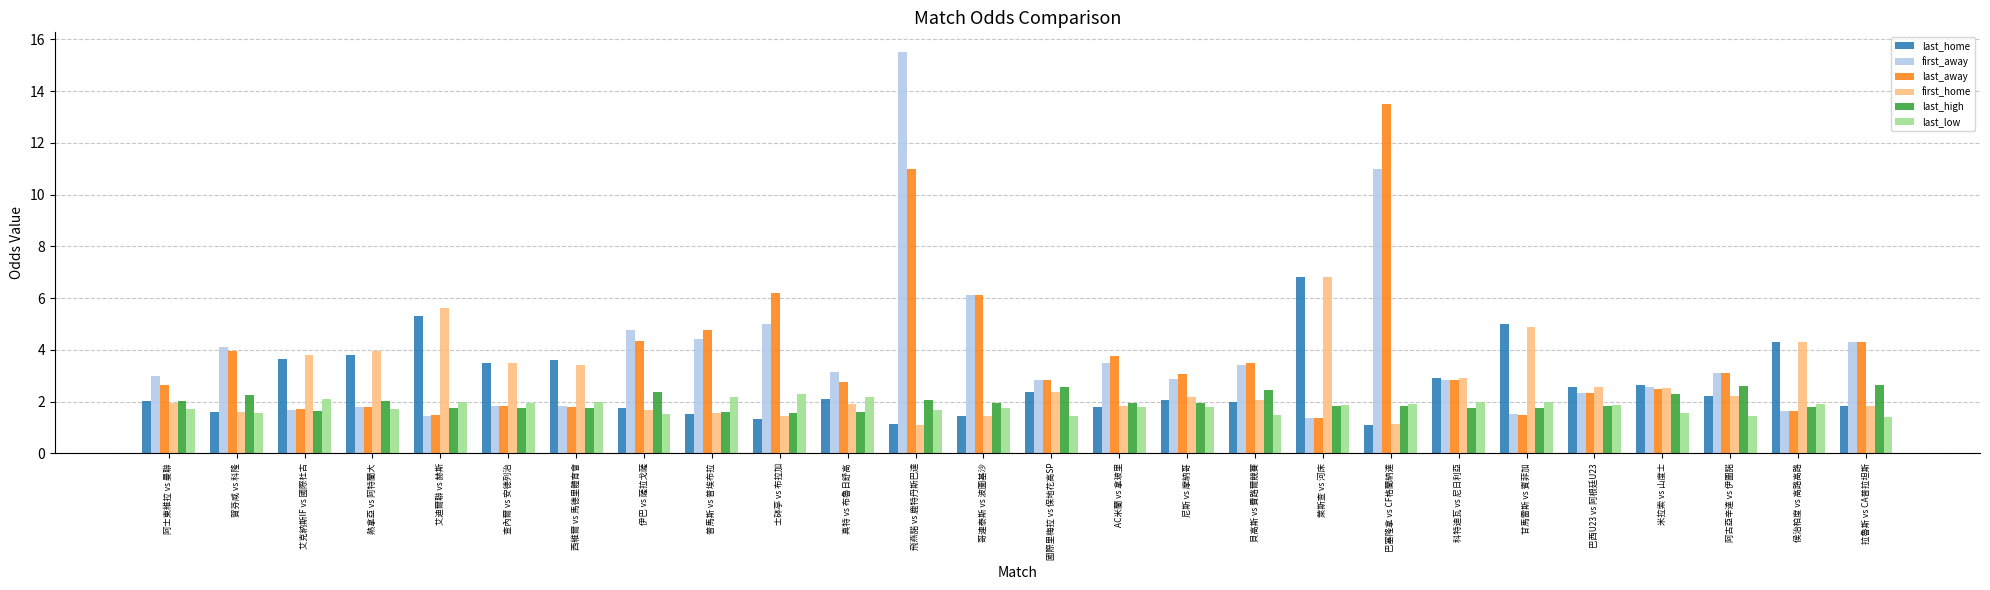

What is the spread (max minus min) of values at 哥連泰斯 vs 波圖基沙?

4.7